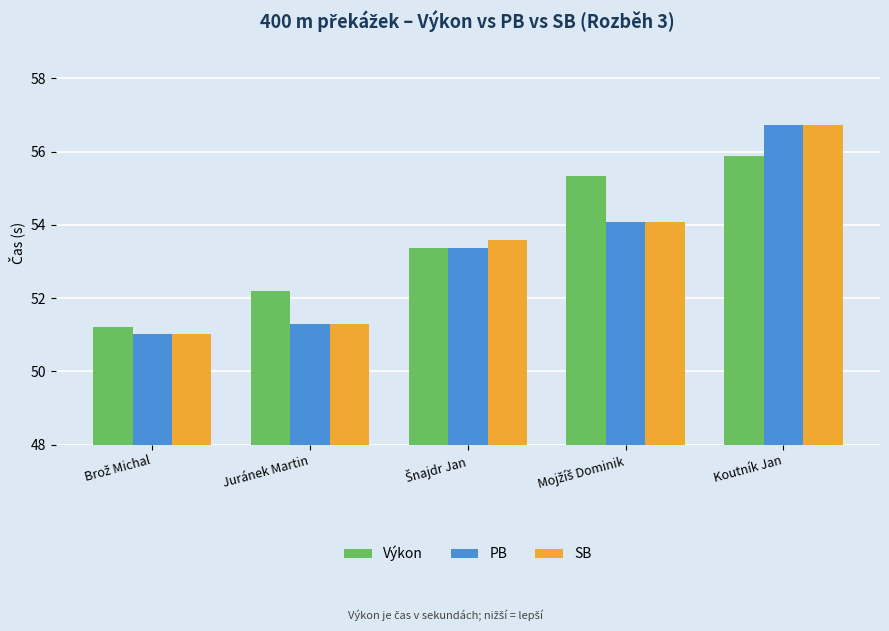

Reading left to right, what are all the values shown in this chart?

Výkon: 51.2	52.2	53.4	55.3	55.9
PB: 51.0	51.3	53.4	54.1	56.7
SB: 51.0	51.3	53.6	54.1	56.7